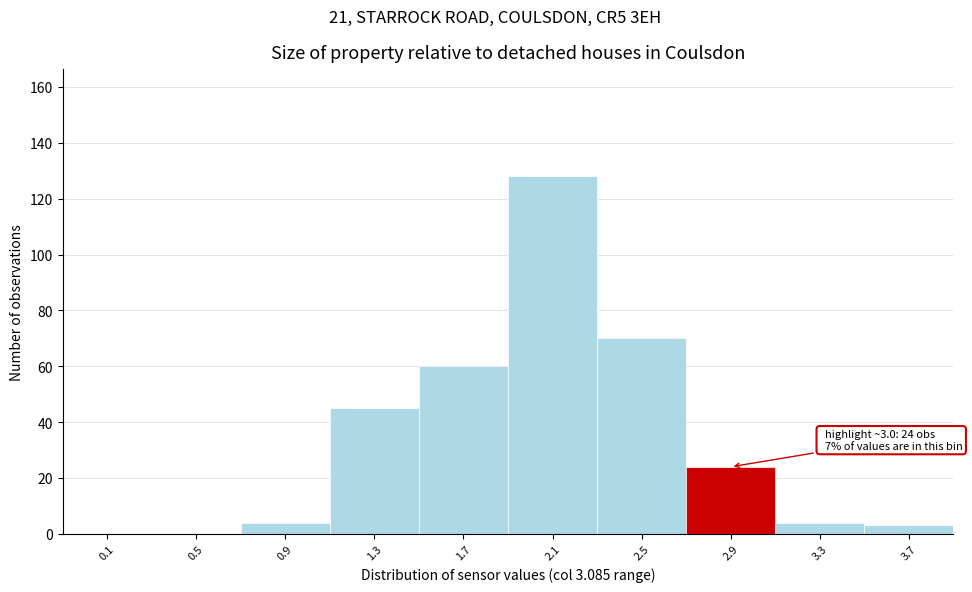

Reading left to right, list all the values displayed in this chart.

0.1=0	0.5=0	0.9=4	1.3=45	1.7=60	2.1=128	2.5=70	2.9=24	3.3=4	3.7=3